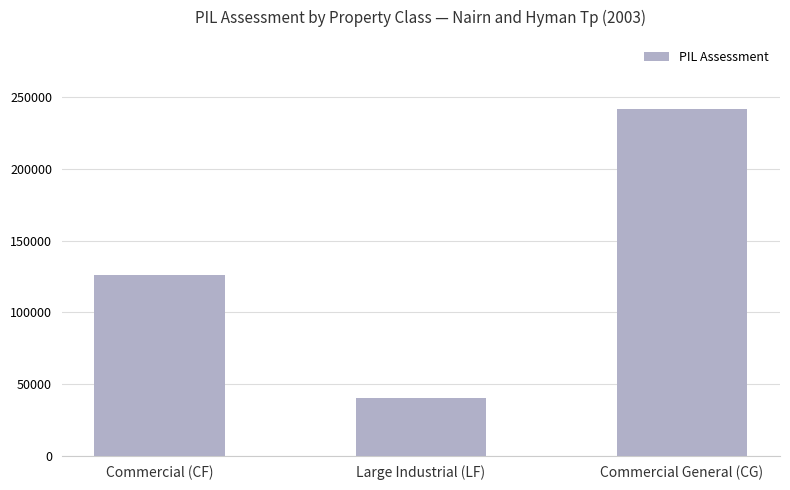

What is the label of the 1st bar from the left?

Commercial (CF)